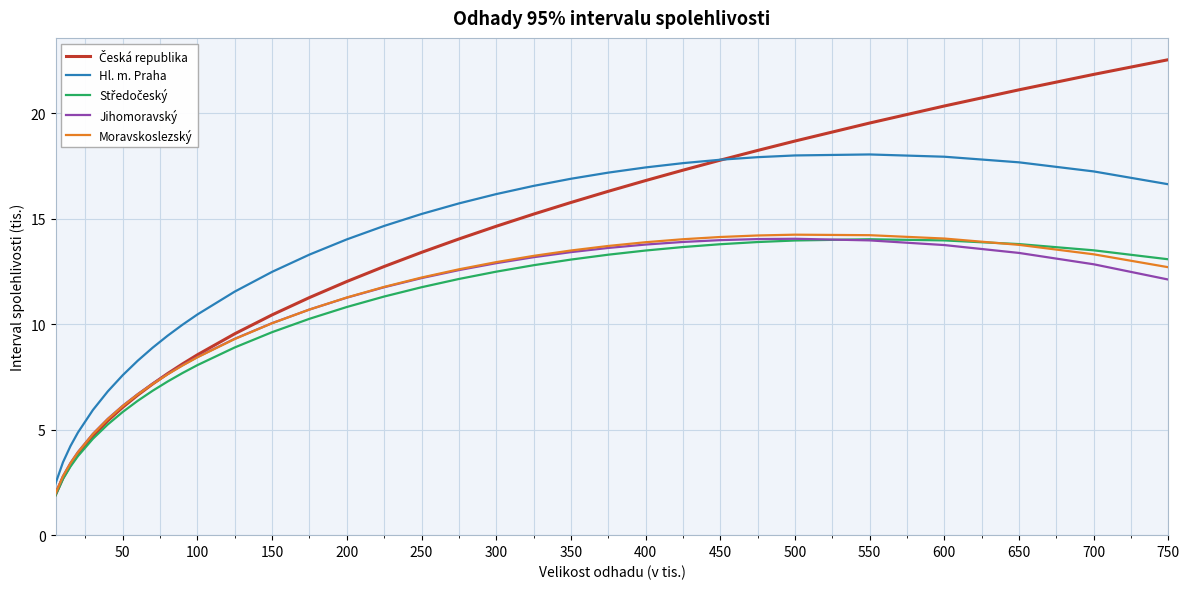

What is the minimum value for Hl. m. Praha?

2.5